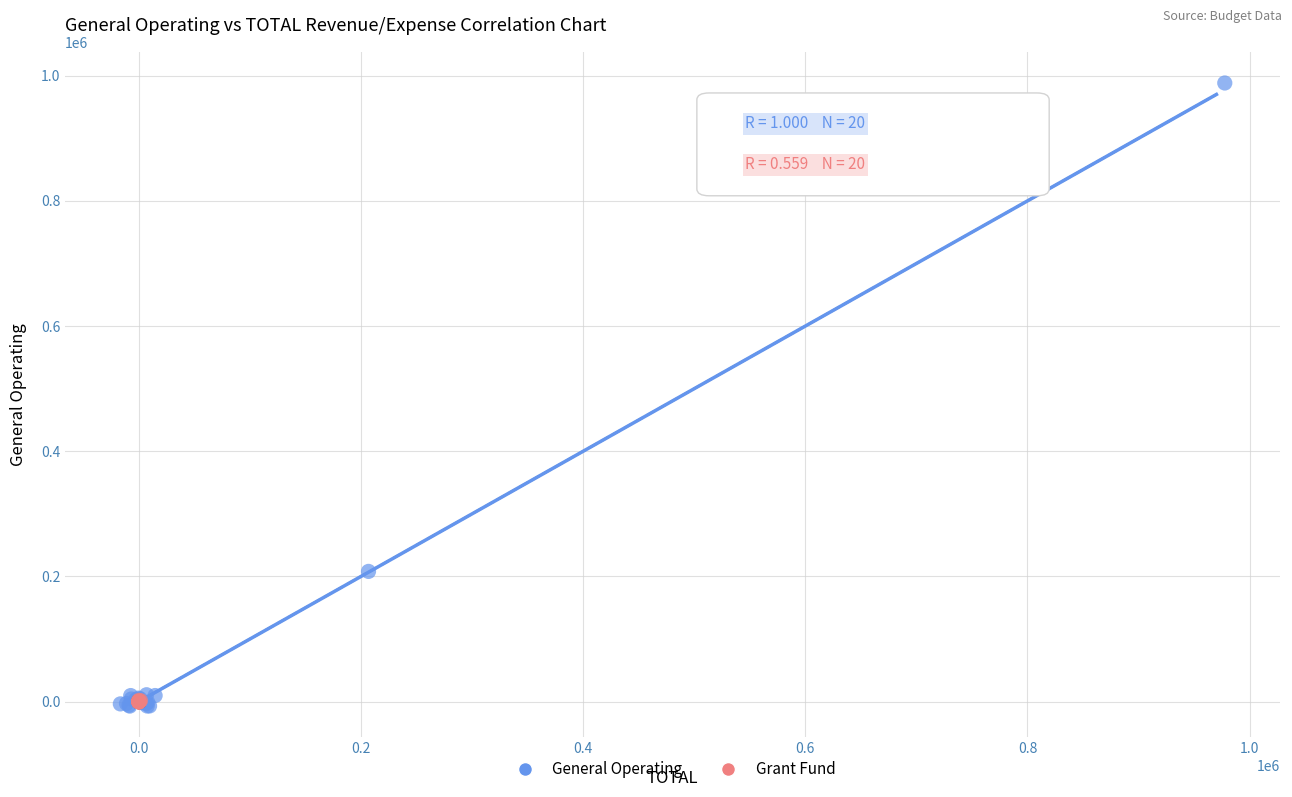

Which series reaches the maximum Y coordinate?

General Operating